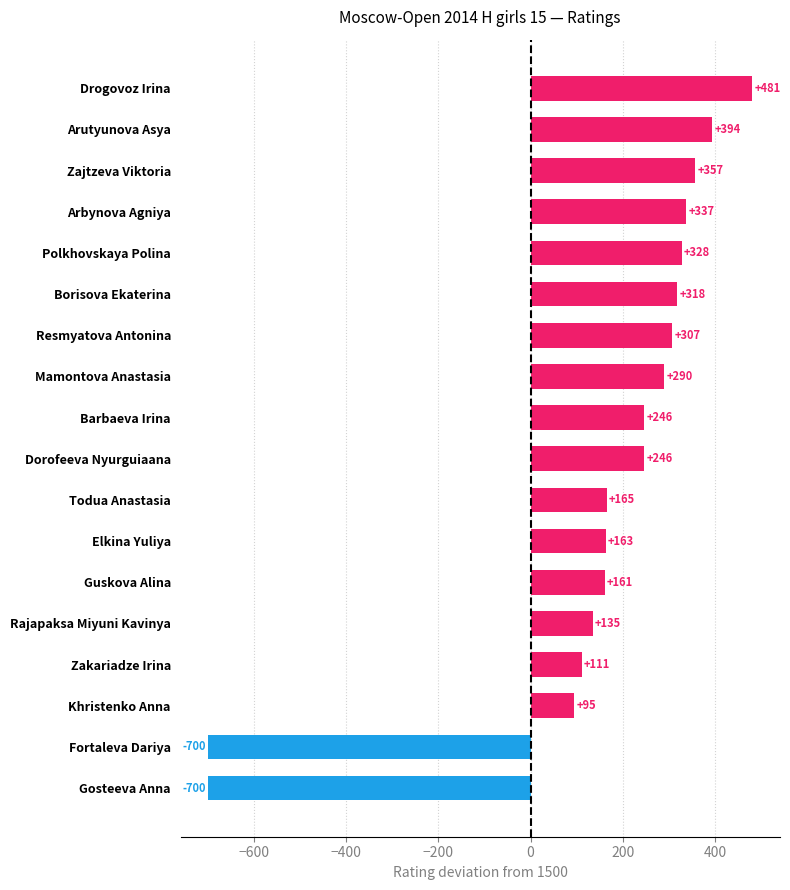

Which label corresponds to the largest value in the chart?

Drogovoz Irina